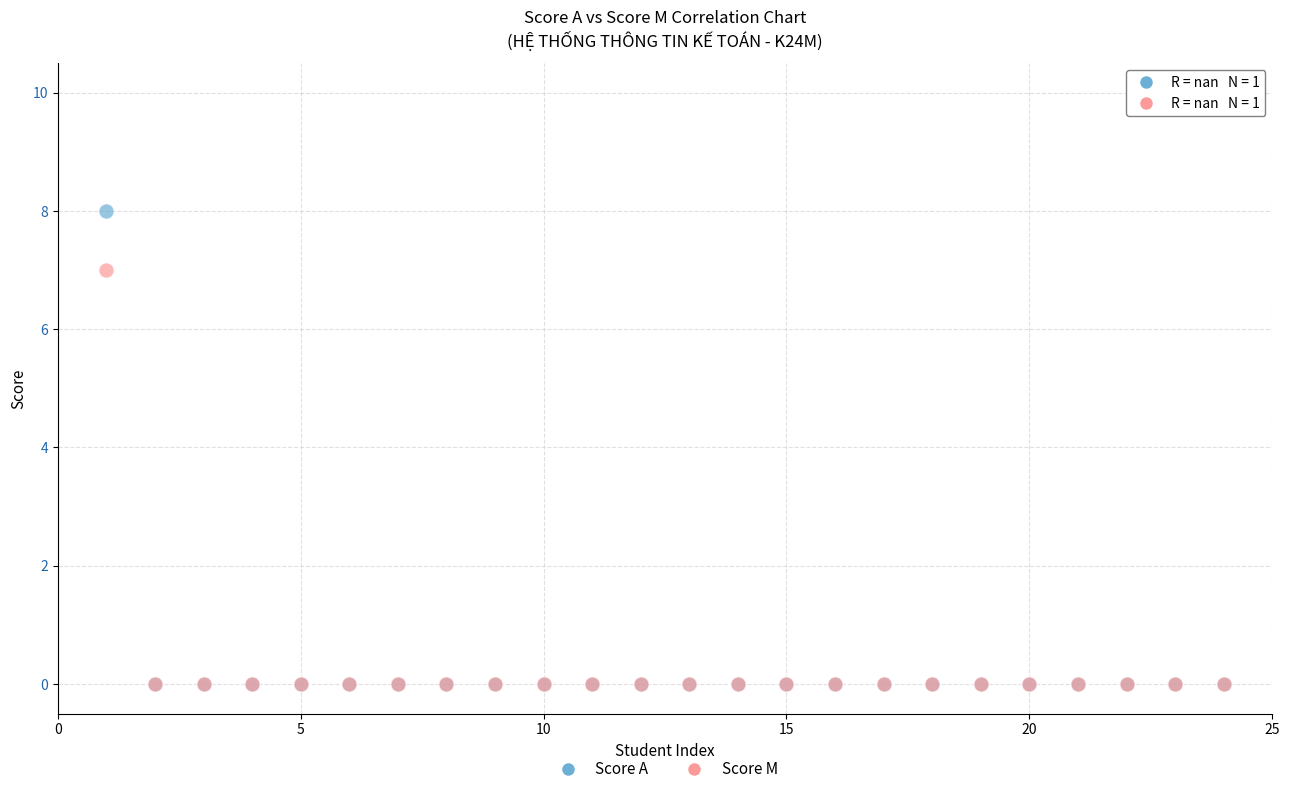

Across all series, what Y value is closest to 4?

7